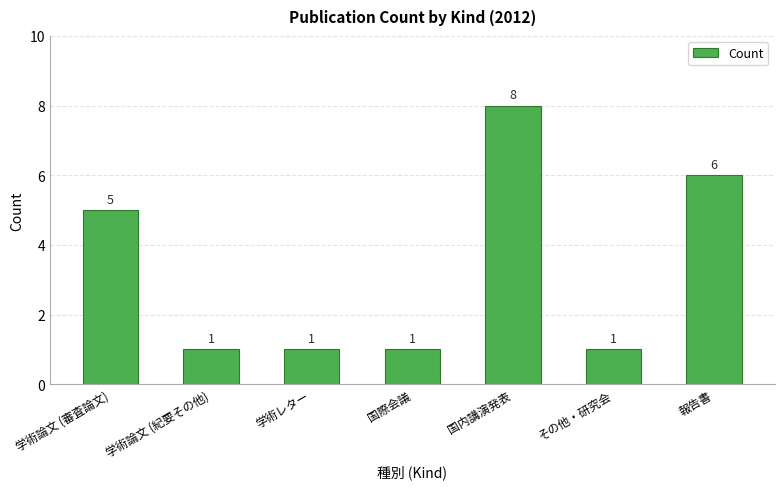

What is the change in value from 学術論文 (審査論文) to 学術論文 (紀要その他)?

-4